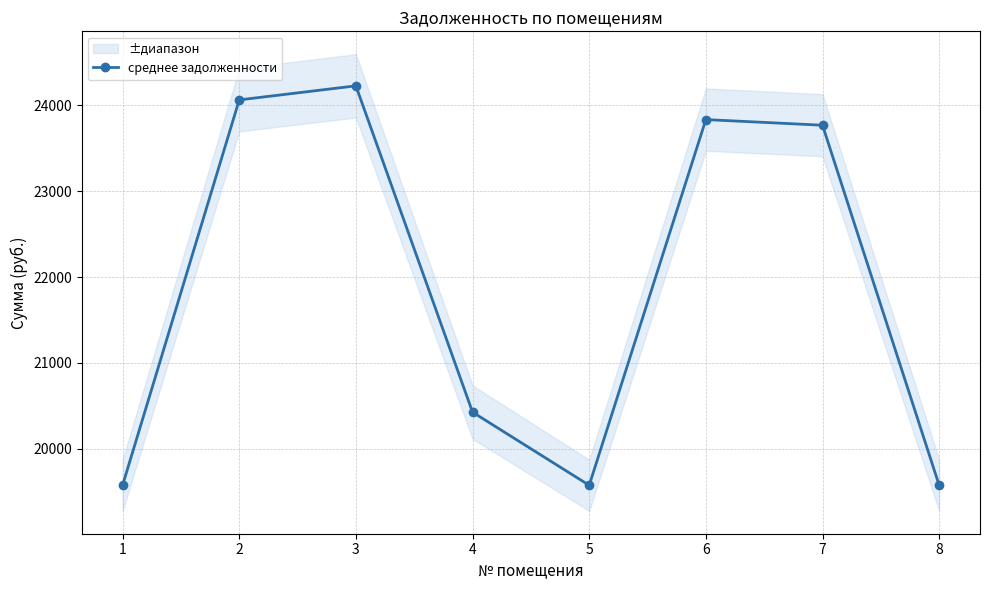

How many values are below 23766?

4